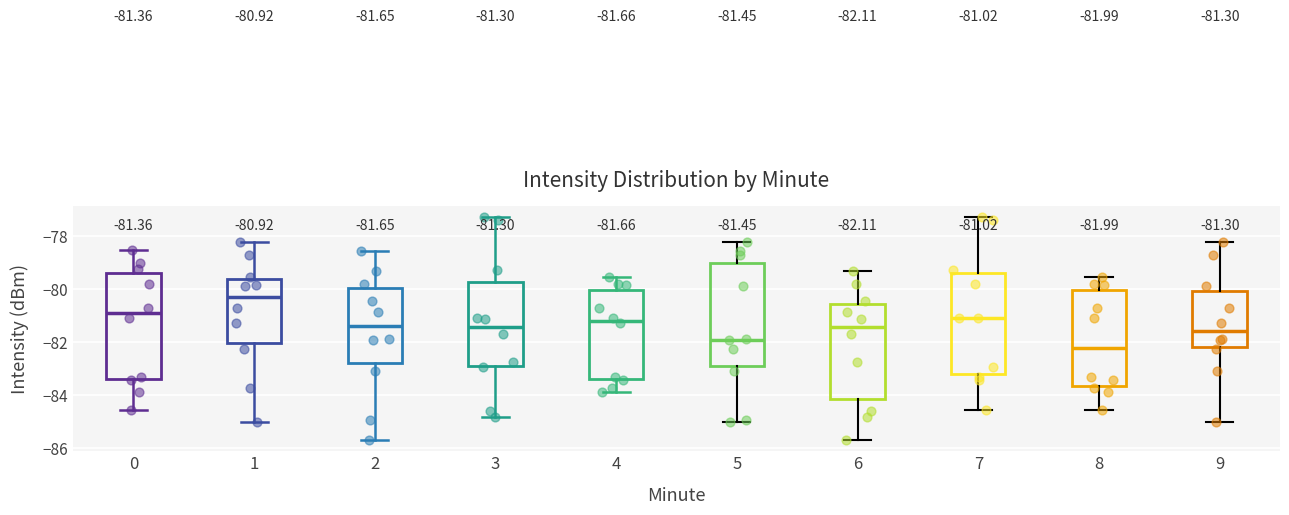

Which box's median line is the lowest?

8